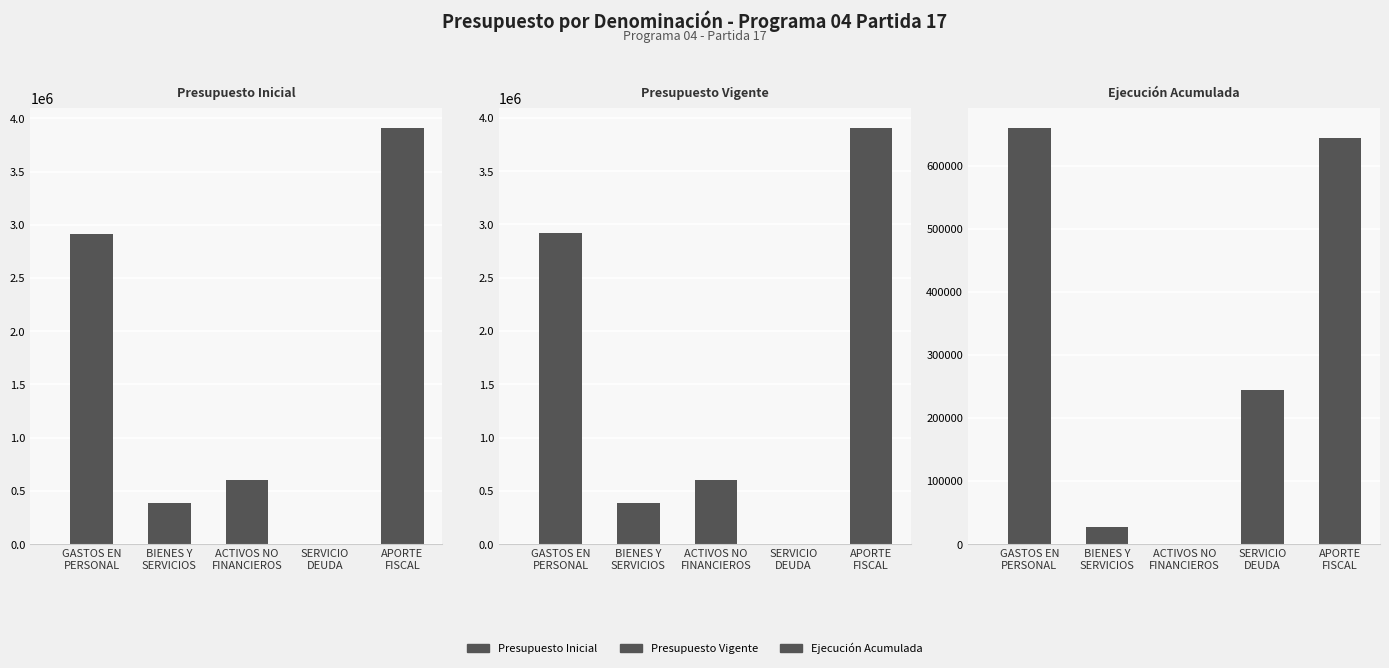

What is the difference between the Ejecución Acumulada values at APORTE
FISCAL and BIENES Y
SERVICIOS?

616977